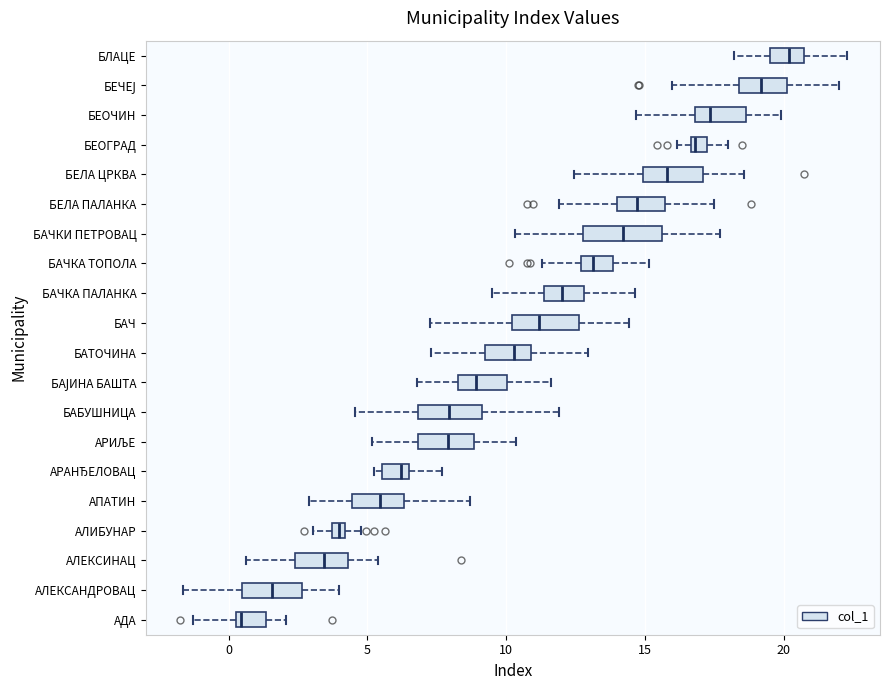

Which box's median line is the furthest to the right?

БЛАЦЕ